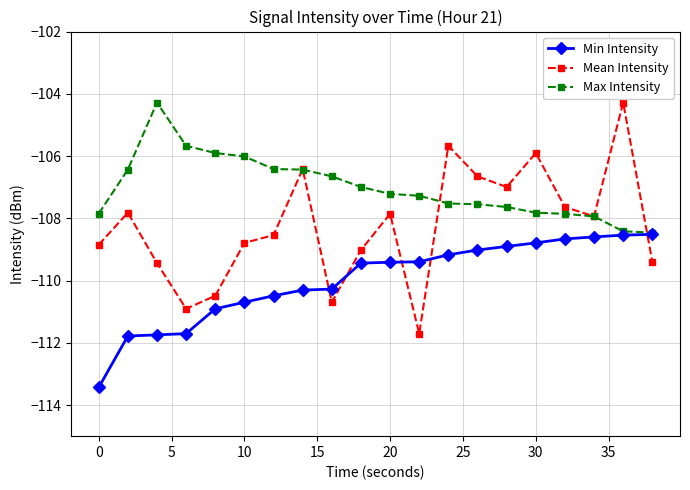

Which series ends up on top after the final intersection of Mean Intensity and Max Intensity?

Max Intensity